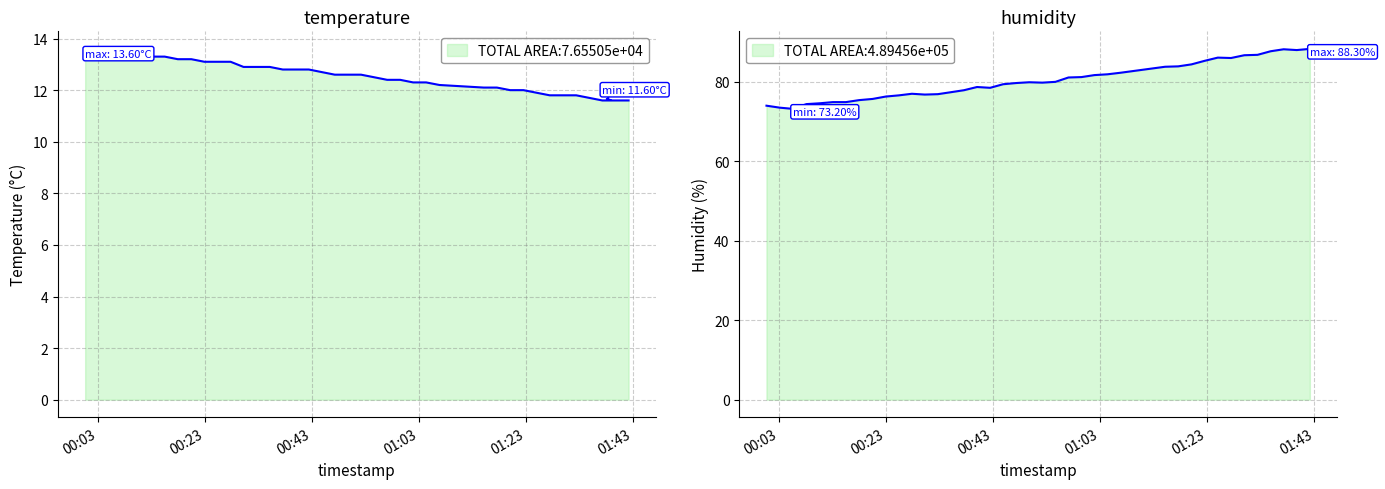

True or false: temperature and humidity intersect in this chart.

False